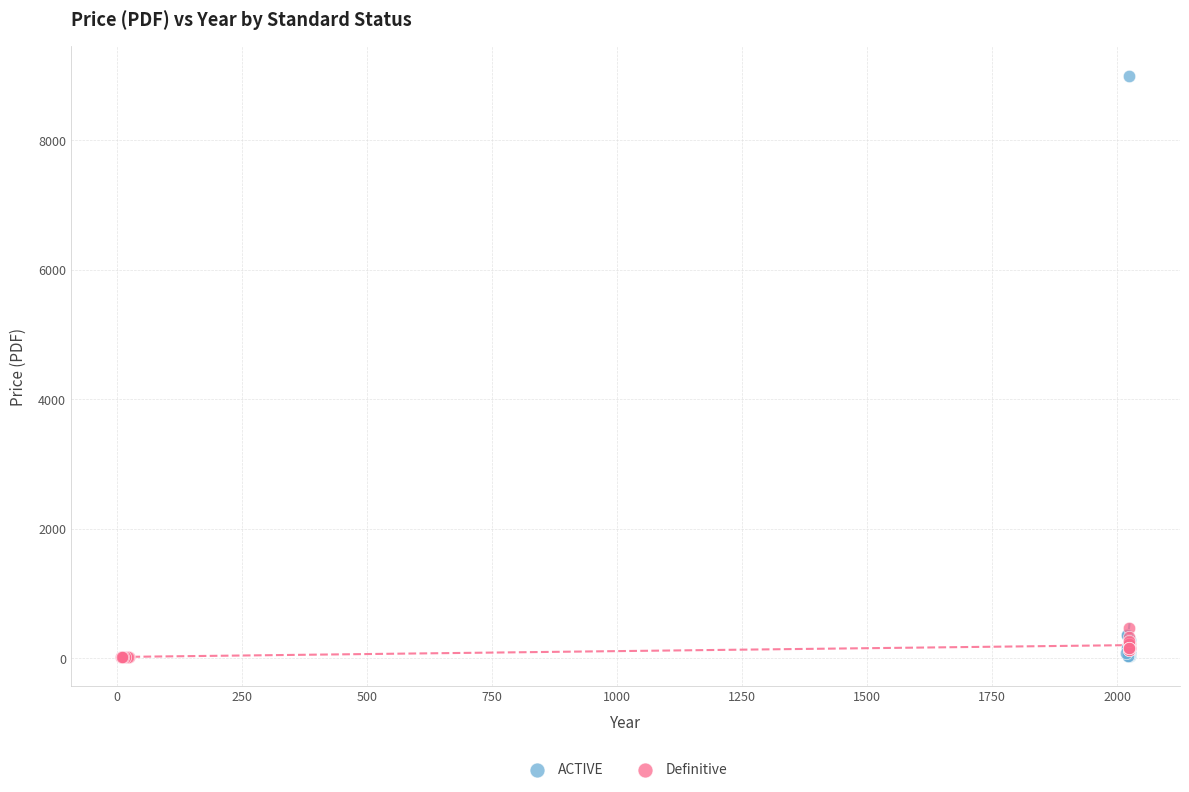

Which series contains the highest Y value?

ACTIVE